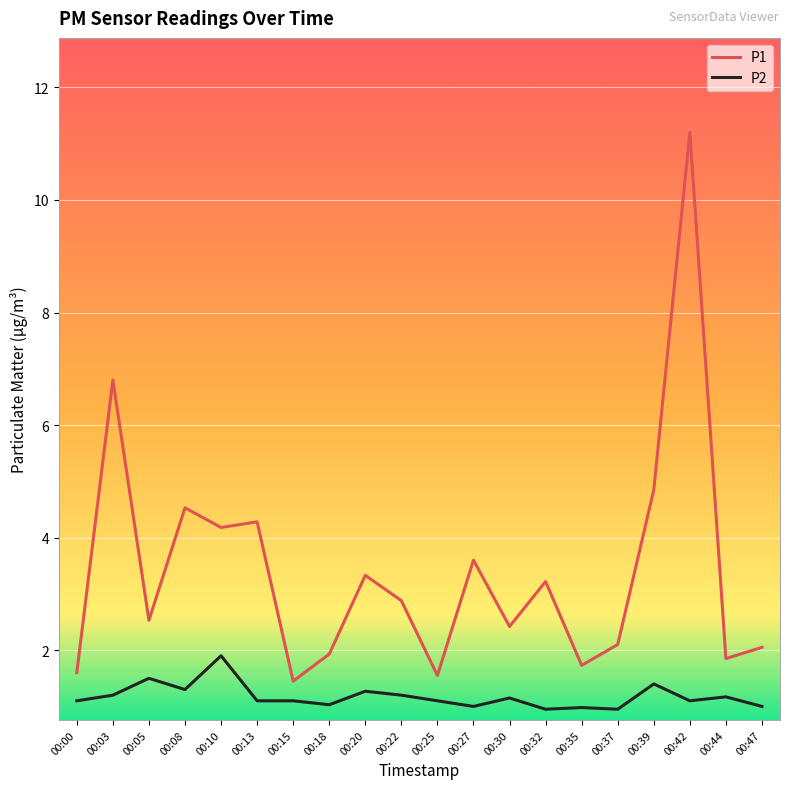

What is the average value of the P2 series?

1.2